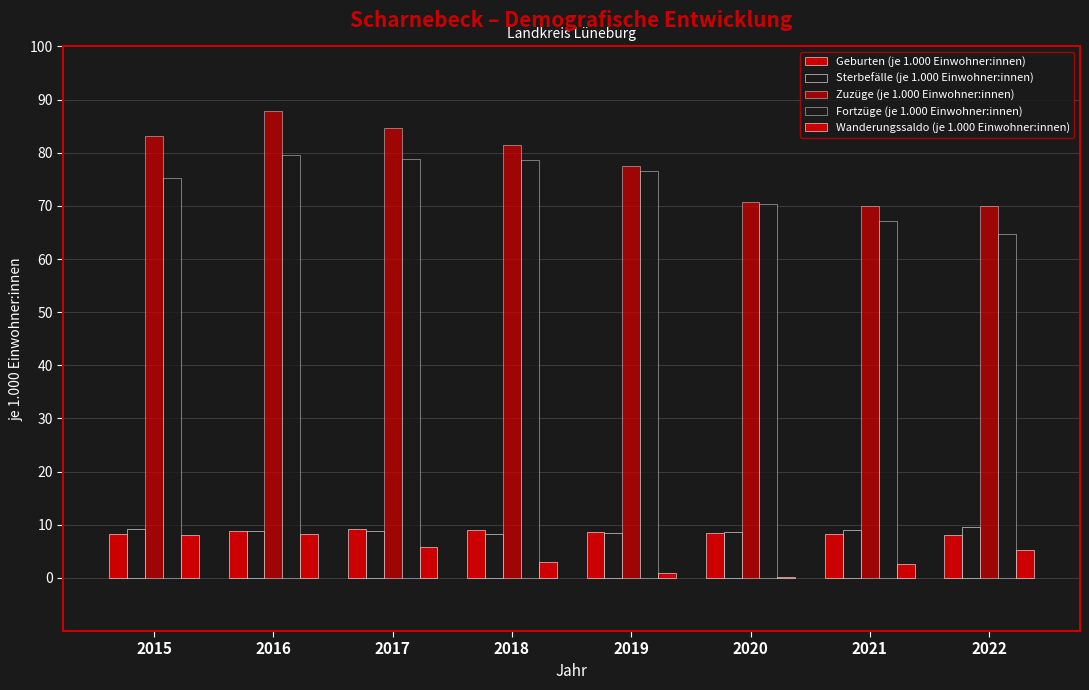

How many groups of bars are there?

8